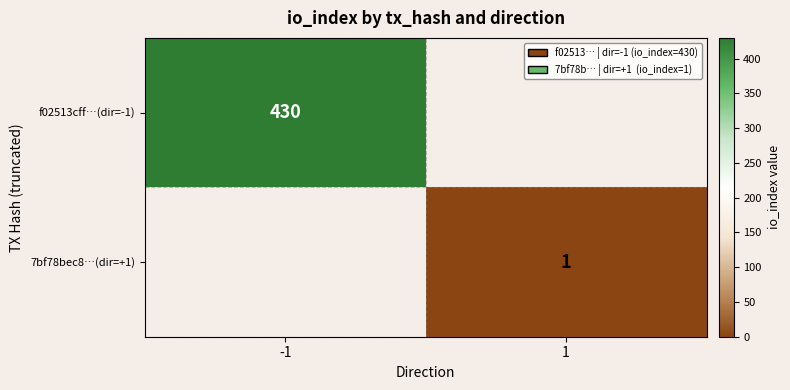

The value of 7bf78bec8…(dir=+1) at 1 is 1. True or false?

True